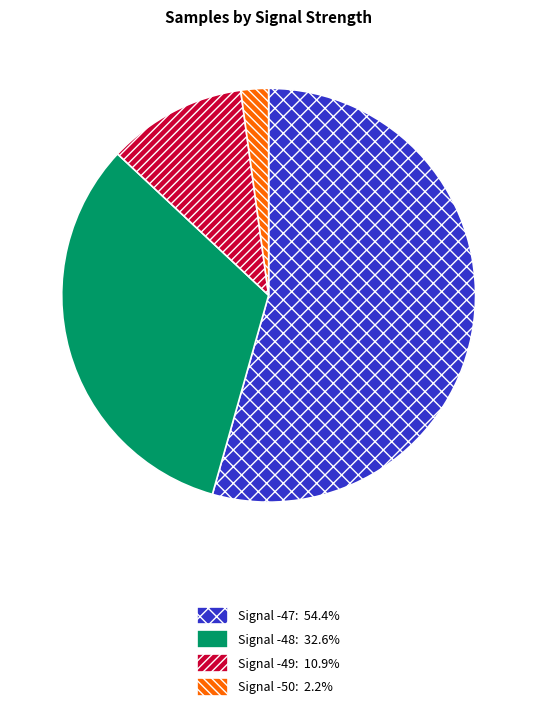

Is there any slice that represents more than half of the pie?

Yes